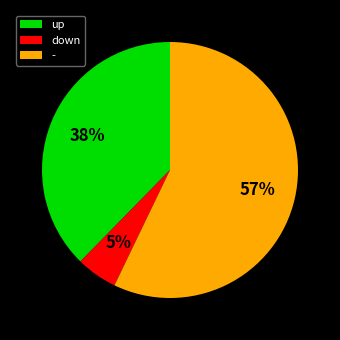

Rank the categories by value from highest to lowest.

-, up, down